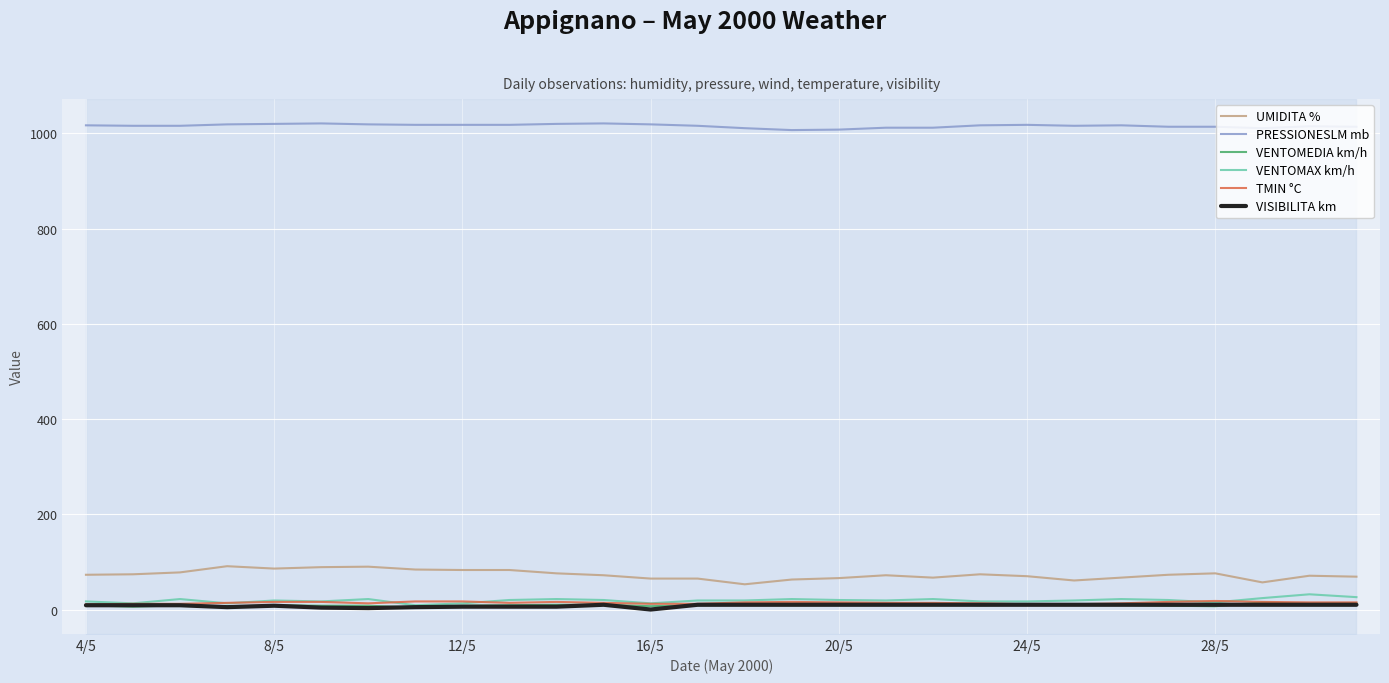

What is the sum of all PRESSIONESLM mb values?

28444